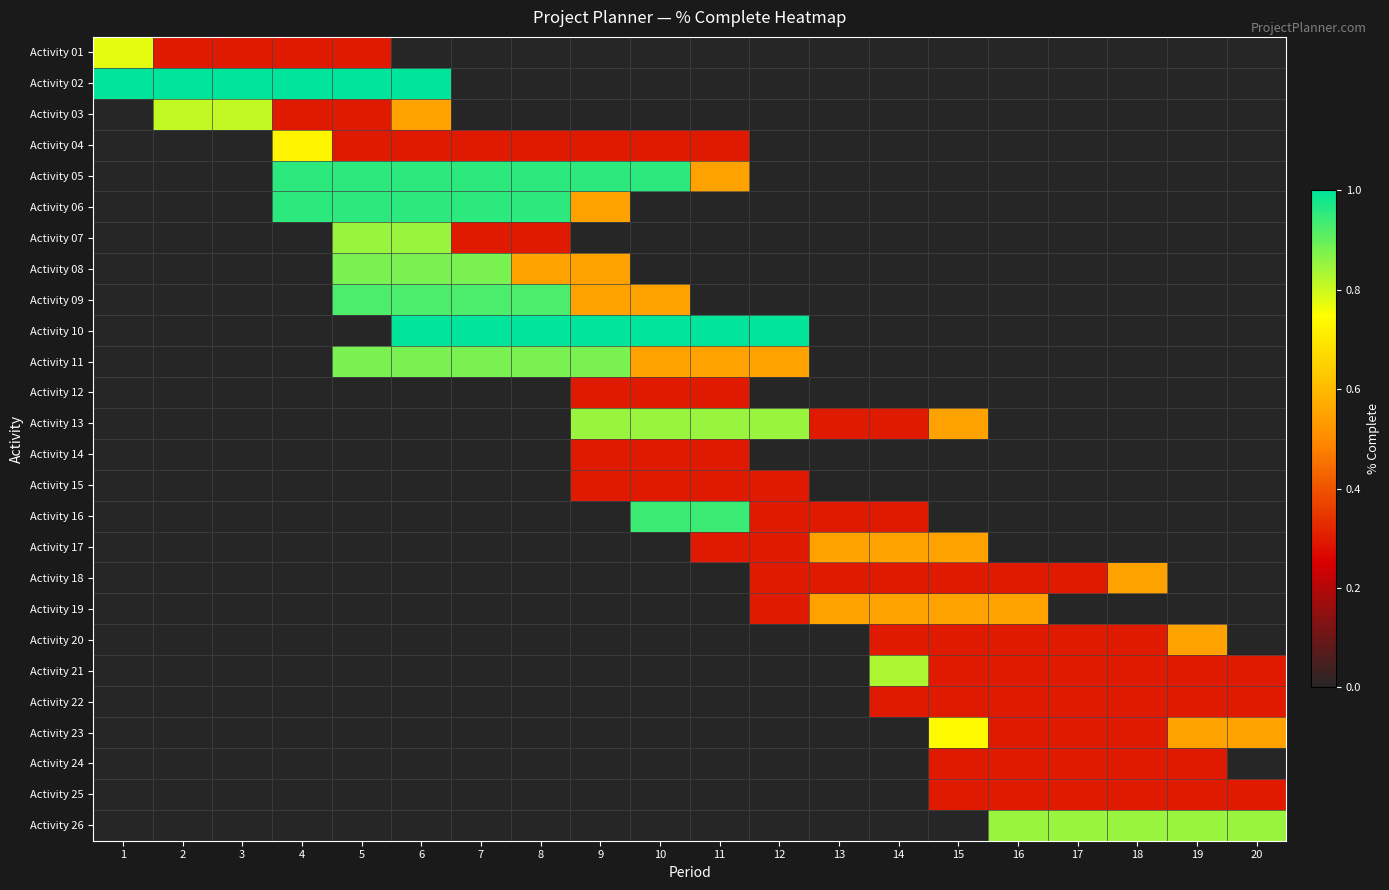

Reading left to right, what are all the values shown in this chart?

Activity 01: 1=0.8	2=0.3	3=0.3	4=0.3	5=0.3	6=0.0	7=0.0	8=0.0	9=0.0	10=0.0	11=0.0	12=0.0	13=0.0	14=0.0	15=0.0	16=0.0	17=0.0	18=0.0	19=0.0	20=0.0
Activity 02: 1=1.0	2=1.0	3=1.0	4=1.0	5=1.0	6=1.0	7=0.0	8=0.0	9=0.0	10=0.0	11=0.0	12=0.0	13=0.0	14=0.0	15=0.0	16=0.0	17=0.0	18=0.0	19=0.0	20=0.0
Activity 03: 1=0.0	2=0.8	3=0.8	4=0.3	5=0.3	6=0.6	7=0.0	8=0.0	9=0.0	10=0.0	11=0.0	12=0.0	13=0.0	14=0.0	15=0.0	16=0.0	17=0.0	18=0.0	19=0.0	20=0.0
Activity 04: 1=0.0	2=0.0	3=0.0	4=0.7	5=0.3	6=0.3	7=0.3	8=0.3	9=0.3	10=0.3	11=0.3	12=0.0	13=0.0	14=0.0	15=0.0	16=0.0	17=0.0	18=0.0	19=0.0	20=0.0
Activity 05: 1=0.0	2=0.0	3=0.0	4=1.0	5=1.0	6=1.0	7=1.0	8=1.0	9=1.0	10=1.0	11=0.6	12=0.0	13=0.0	14=0.0	15=0.0	16=0.0	17=0.0	18=0.0	19=0.0	20=0.0
Activity 06: 1=0.0	2=0.0	3=0.0	4=1.0	5=1.0	6=1.0	7=1.0	8=1.0	9=0.6	10=0.0	11=0.0	12=0.0	13=0.0	14=0.0	15=0.0	16=0.0	17=0.0	18=0.0	19=0.0	20=0.0
Activity 07: 1=0.0	2=0.0	3=0.0	4=0.0	5=0.8	6=0.8	7=0.3	8=0.3	9=0.0	10=0.0	11=0.0	12=0.0	13=0.0	14=0.0	15=0.0	16=0.0	17=0.0	18=0.0	19=0.0	20=0.0
Activity 08: 1=0.0	2=0.0	3=0.0	4=0.0	5=0.9	6=0.9	7=0.9	8=0.6	9=0.6	10=0.0	11=0.0	12=0.0	13=0.0	14=0.0	15=0.0	16=0.0	17=0.0	18=0.0	19=0.0	20=0.0
Activity 09: 1=0.0	2=0.0	3=0.0	4=0.0	5=0.9	6=0.9	7=0.9	8=0.9	9=0.6	10=0.6	11=0.0	12=0.0	13=0.0	14=0.0	15=0.0	16=0.0	17=0.0	18=0.0	19=0.0	20=0.0
Activity 10: 1=0.0	2=0.0	3=0.0	4=0.0	5=0.0	6=1.0	7=1.0	8=1.0	9=1.0	10=1.0	11=1.0	12=1.0	13=0.0	14=0.0	15=0.0	16=0.0	17=0.0	18=0.0	19=0.0	20=0.0
Activity 11: 1=0.0	2=0.0	3=0.0	4=0.0	5=0.9	6=0.9	7=0.9	8=0.9	9=0.9	10=0.6	11=0.6	12=0.6	13=0.0	14=0.0	15=0.0	16=0.0	17=0.0	18=0.0	19=0.0	20=0.0
Activity 12: 1=0.0	2=0.0	3=0.0	4=0.0	5=0.0	6=0.0	7=0.0	8=0.0	9=0.3	10=0.3	11=0.3	12=0.0	13=0.0	14=0.0	15=0.0	16=0.0	17=0.0	18=0.0	19=0.0	20=0.0
Activity 13: 1=0.0	2=0.0	3=0.0	4=0.0	5=0.0	6=0.0	7=0.0	8=0.0	9=0.8	10=0.8	11=0.8	12=0.8	13=0.3	14=0.3	15=0.6	16=0.0	17=0.0	18=0.0	19=0.0	20=0.0
Activity 14: 1=0.0	2=0.0	3=0.0	4=0.0	5=0.0	6=0.0	7=0.0	8=0.0	9=0.3	10=0.3	11=0.3	12=0.0	13=0.0	14=0.0	15=0.0	16=0.0	17=0.0	18=0.0	19=0.0	20=0.0
Activity 15: 1=0.0	2=0.0	3=0.0	4=0.0	5=0.0	6=0.0	7=0.0	8=0.0	9=0.3	10=0.3	11=0.3	12=0.3	13=0.0	14=0.0	15=0.0	16=0.0	17=0.0	18=0.0	19=0.0	20=0.0
Activity 16: 1=0.0	2=0.0	3=0.0	4=0.0	5=0.0	6=0.0	7=0.0	8=0.0	9=0.0	10=0.9	11=0.9	12=0.3	13=0.3	14=0.3	15=0.0	16=0.0	17=0.0	18=0.0	19=0.0	20=0.0
Activity 17: 1=0.0	2=0.0	3=0.0	4=0.0	5=0.0	6=0.0	7=0.0	8=0.0	9=0.0	10=0.0	11=0.3	12=0.3	13=0.6	14=0.6	15=0.6	16=0.0	17=0.0	18=0.0	19=0.0	20=0.0
Activity 18: 1=0.0	2=0.0	3=0.0	4=0.0	5=0.0	6=0.0	7=0.0	8=0.0	9=0.0	10=0.0	11=0.0	12=0.3	13=0.3	14=0.3	15=0.3	16=0.3	17=0.3	18=0.6	19=0.0	20=0.0
Activity 19: 1=0.0	2=0.0	3=0.0	4=0.0	5=0.0	6=0.0	7=0.0	8=0.0	9=0.0	10=0.0	11=0.0	12=0.3	13=0.6	14=0.6	15=0.6	16=0.6	17=0.0	18=0.0	19=0.0	20=0.0
Activity 20: 1=0.0	2=0.0	3=0.0	4=0.0	5=0.0	6=0.0	7=0.0	8=0.0	9=0.0	10=0.0	11=0.0	12=0.0	13=0.0	14=0.3	15=0.3	16=0.3	17=0.3	18=0.3	19=0.6	20=0.0
Activity 21: 1=0.0	2=0.0	3=0.0	4=0.0	5=0.0	6=0.0	7=0.0	8=0.0	9=0.0	10=0.0	11=0.0	12=0.0	13=0.0	14=0.8	15=0.3	16=0.3	17=0.3	18=0.3	19=0.3	20=0.3
Activity 22: 1=0.0	2=0.0	3=0.0	4=0.0	5=0.0	6=0.0	7=0.0	8=0.0	9=0.0	10=0.0	11=0.0	12=0.0	13=0.0	14=0.3	15=0.3	16=0.3	17=0.3	18=0.3	19=0.3	20=0.3
Activity 23: 1=0.0	2=0.0	3=0.0	4=0.0	5=0.0	6=0.0	7=0.0	8=0.0	9=0.0	10=0.0	11=0.0	12=0.0	13=0.0	14=0.0	15=0.7	16=0.3	17=0.3	18=0.3	19=0.6	20=0.6
Activity 24: 1=0.0	2=0.0	3=0.0	4=0.0	5=0.0	6=0.0	7=0.0	8=0.0	9=0.0	10=0.0	11=0.0	12=0.0	13=0.0	14=0.0	15=0.3	16=0.3	17=0.3	18=0.3	19=0.3	20=0.0
Activity 25: 1=0.0	2=0.0	3=0.0	4=0.0	5=0.0	6=0.0	7=0.0	8=0.0	9=0.0	10=0.0	11=0.0	12=0.0	13=0.0	14=0.0	15=0.3	16=0.3	17=0.3	18=0.3	19=0.3	20=0.3
Activity 26: 1=0.0	2=0.0	3=0.0	4=0.0	5=0.0	6=0.0	7=0.0	8=0.0	9=0.0	10=0.0	11=0.0	12=0.0	13=0.0	14=0.0	15=0.0	16=0.8	17=0.8	18=0.8	19=0.8	20=0.8